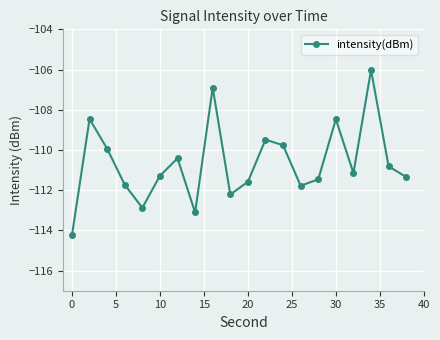

What is the value of the 12th point from the left?

-109.5